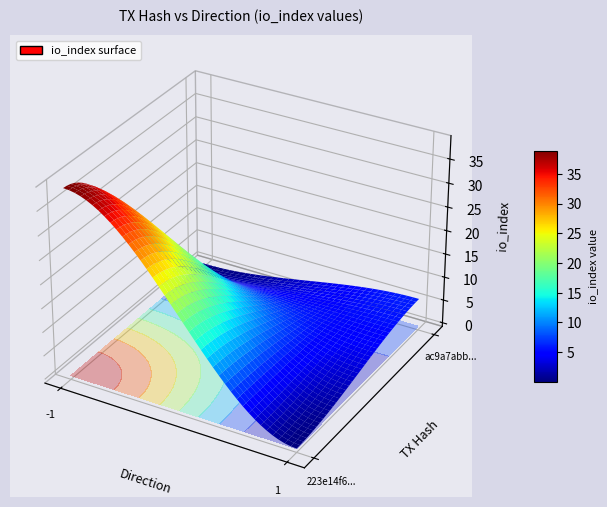

What is the difference between the maximum and minimum values in the ac9a7abbc2e172a89285d4cea54a53e1f4c3dd6 series?

5